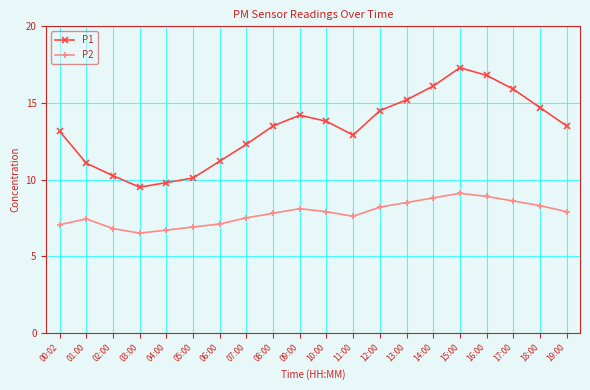

True or false: P2 has more than 2 points higher than both neighbors.

True